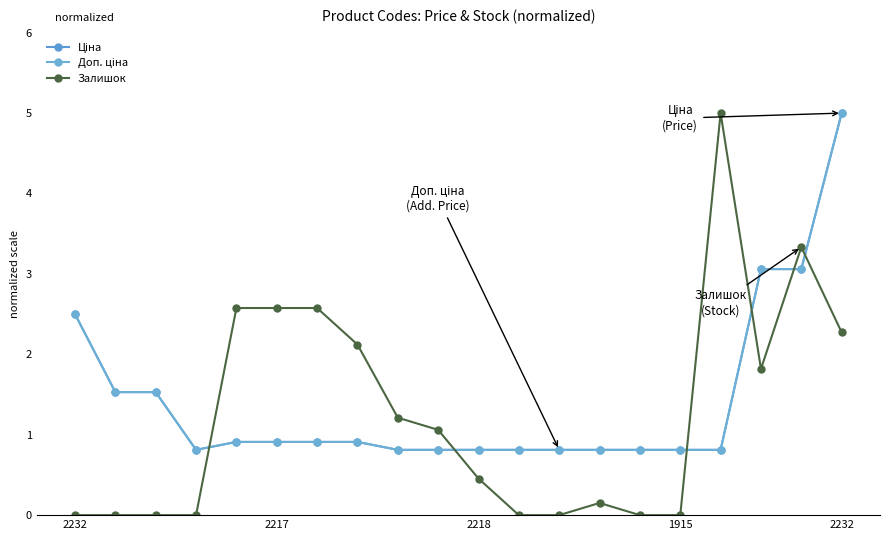

What is the value of the Ціна point at the 12th from the left?

0.8